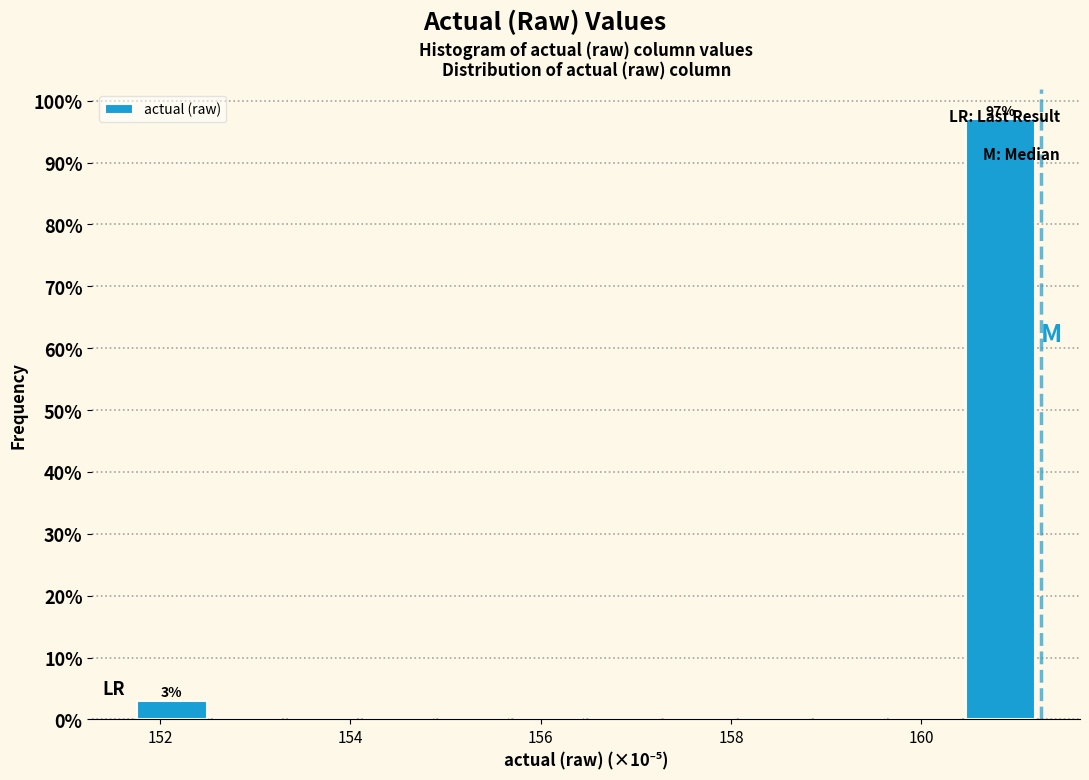

Around what value on the x-axis is the tallest bar? Give the approximate position of its centre, as read against the axis.

160.8